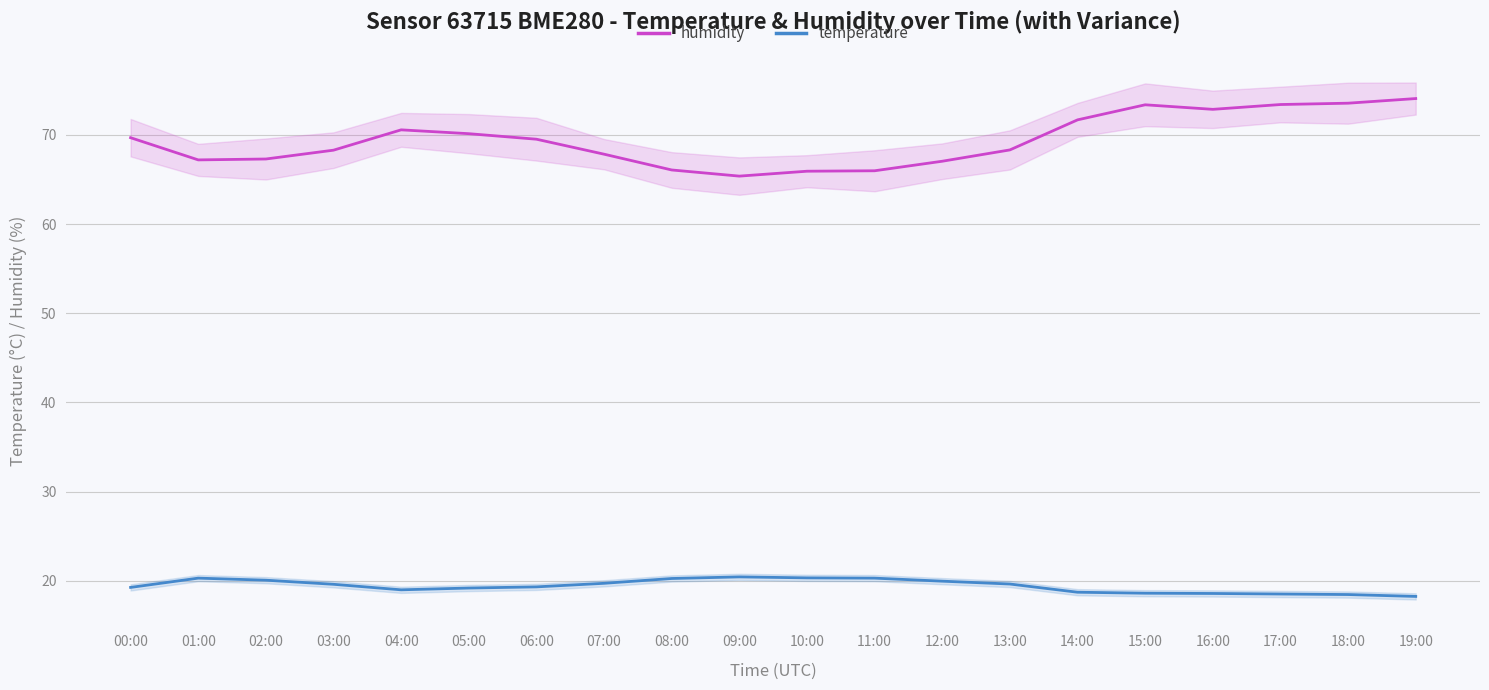

Which category has the lowest value in the humidity series?

09:00